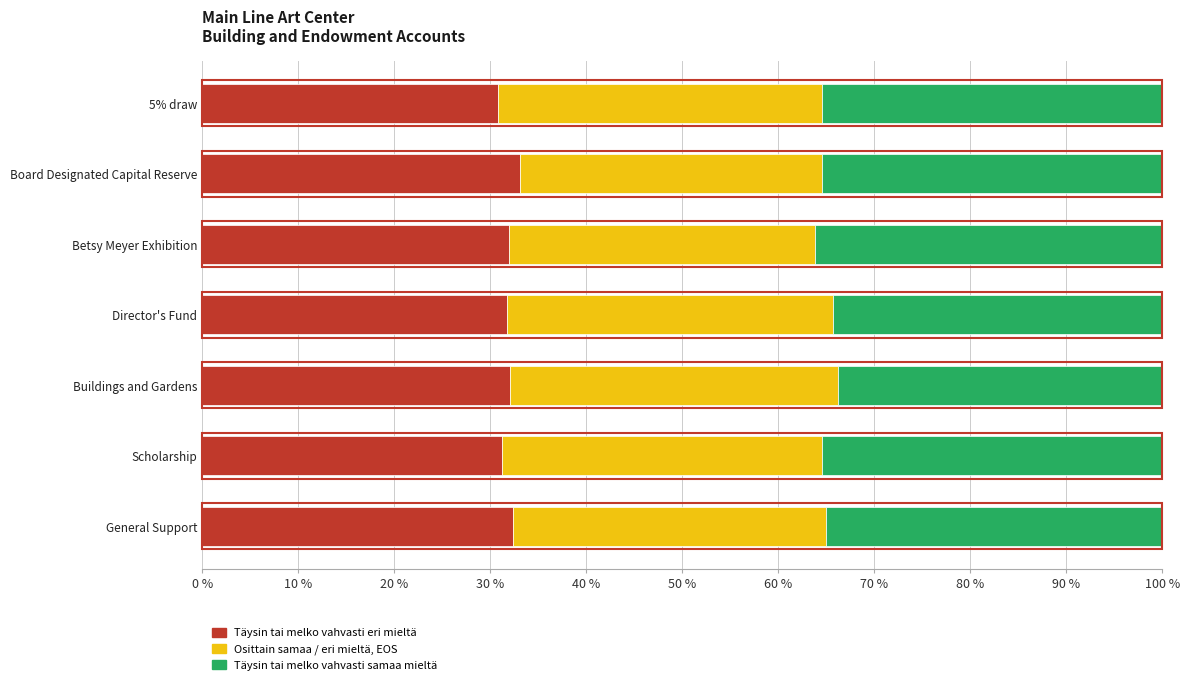

What is the total value across all series at Director's Fund?

100.0